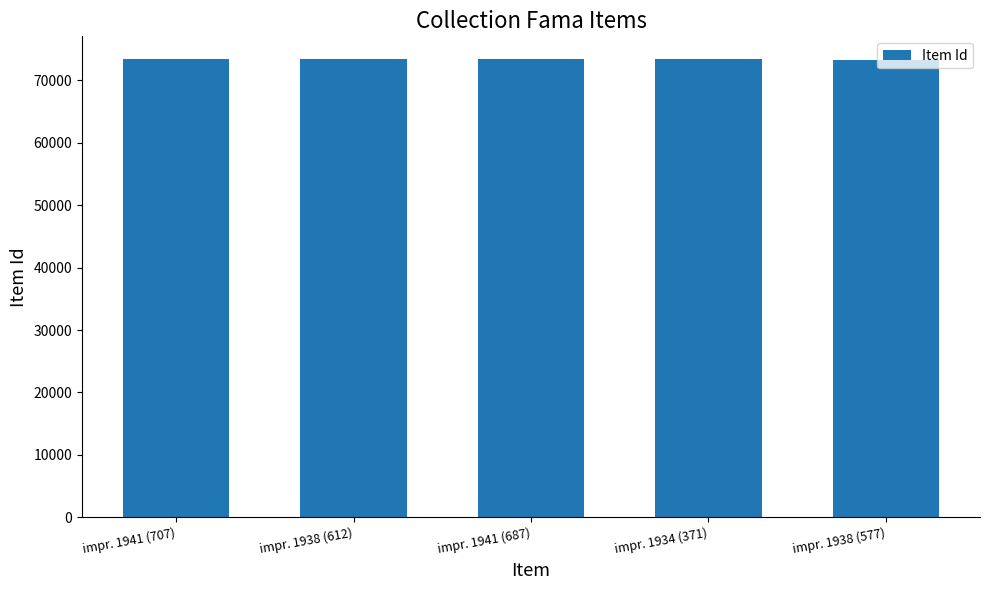

How many distinct data groups are displayed?

1